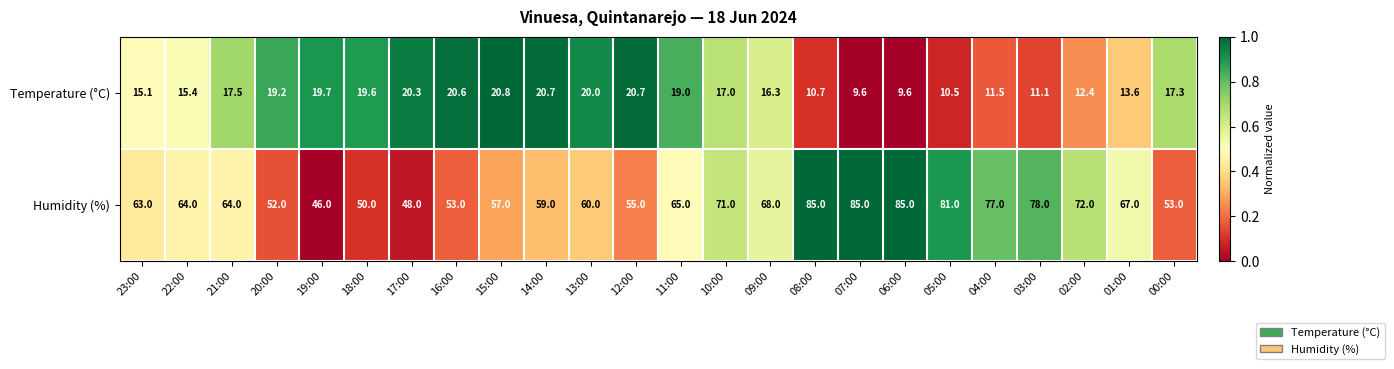

What is the greatest value displayed?

85.0